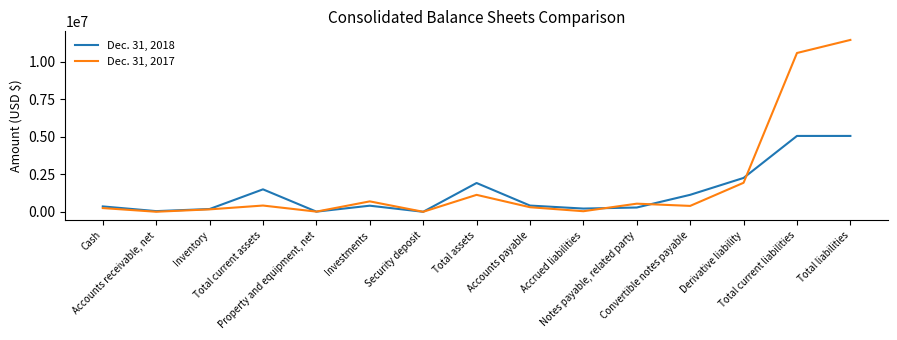

True or false: Dec. 31, 2017 has a value of 40155 at Accrued liabilities.

True